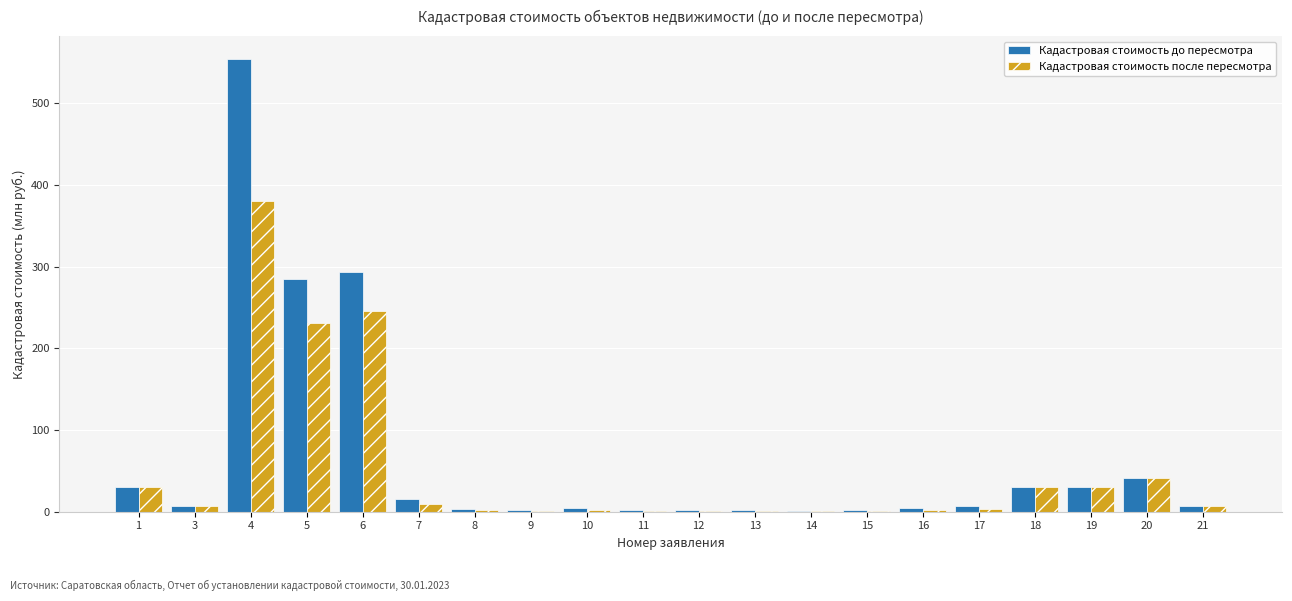

True or false: Кадастровая стоимость после пересмотра has a value of 29.8 at 18.

True